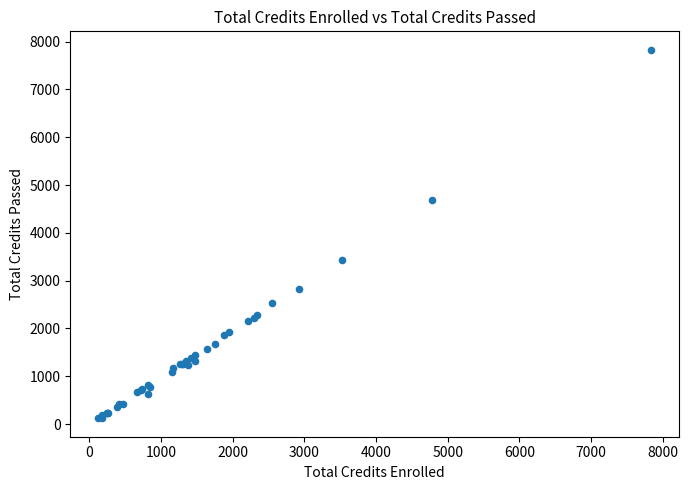

What Y value in the scatter plot is closest to 3975?

3438